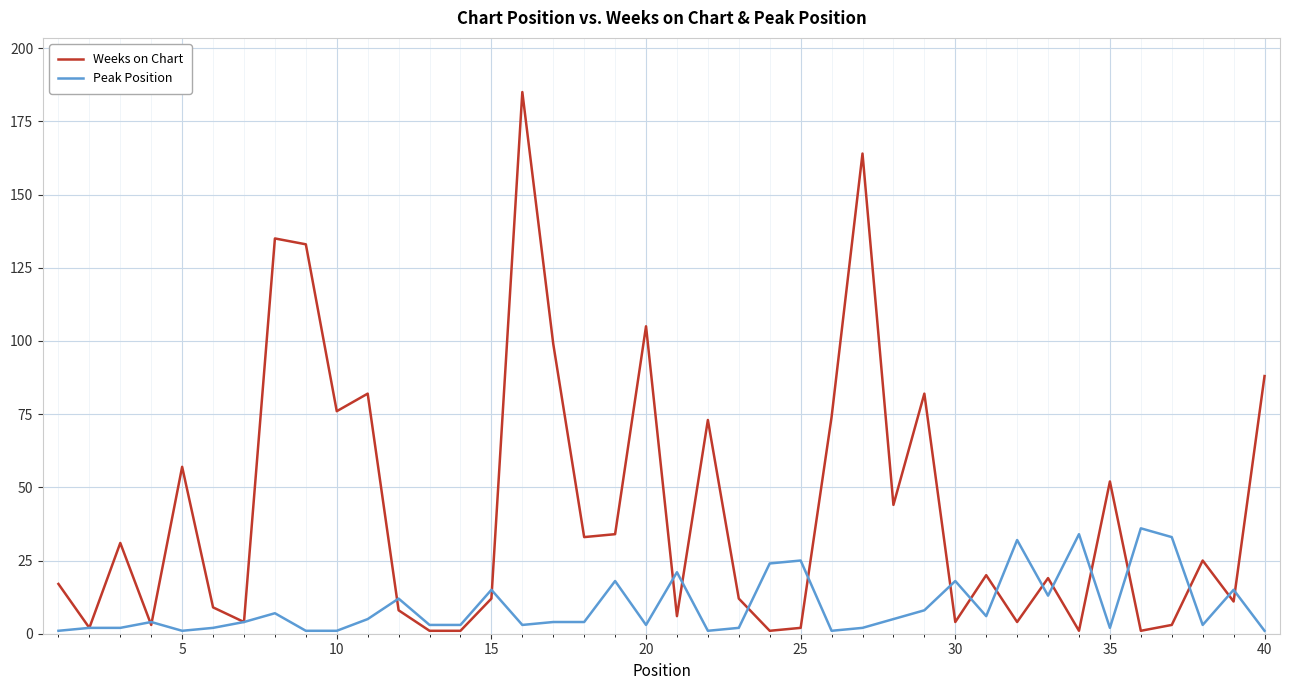

What is the greatest value displayed?

185